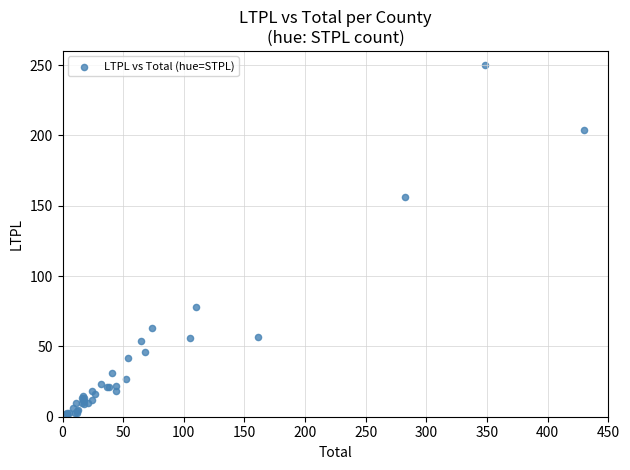

What Y value in the scatter plot is closest to 126?

156